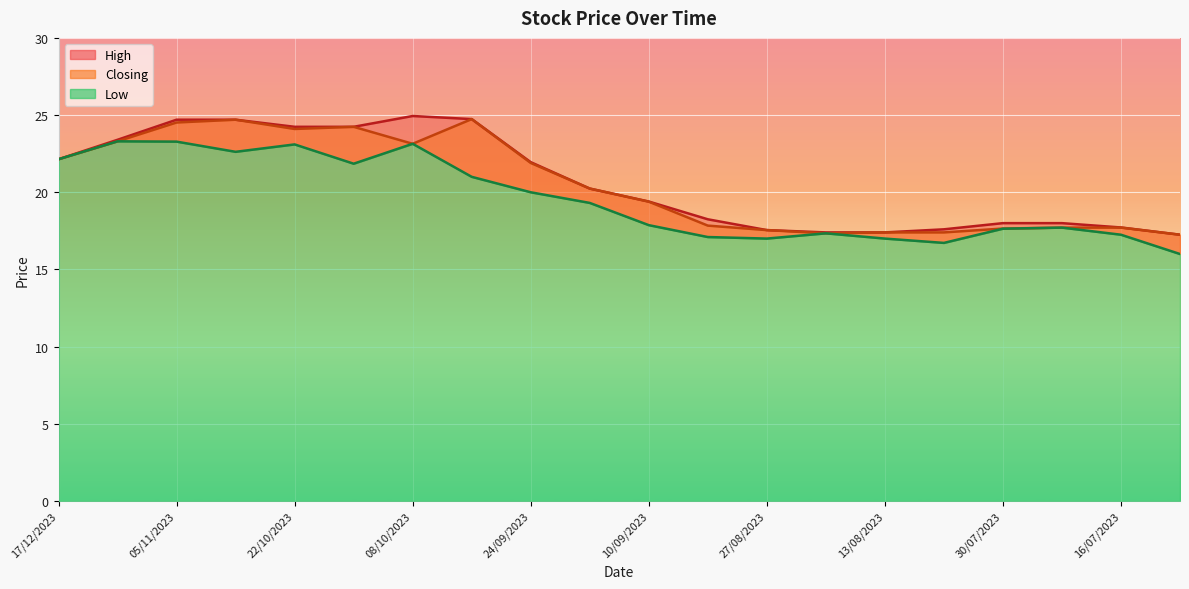

What is the label of the 2nd point from the right?

16/07/2023